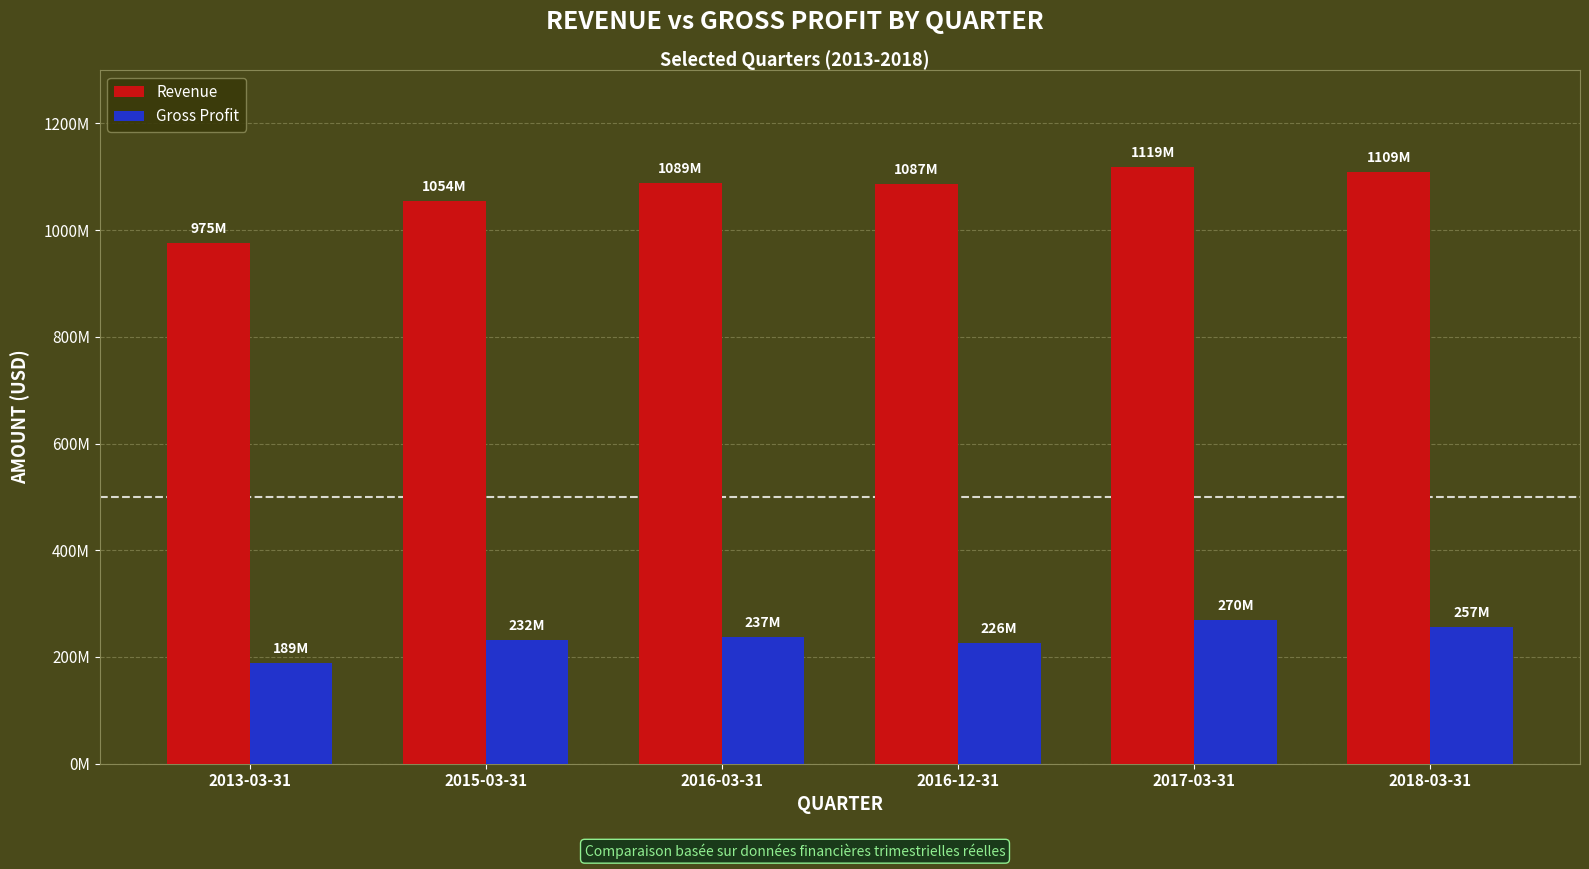

What are all the series names shown in the legend?

Revenue, Gross Profit